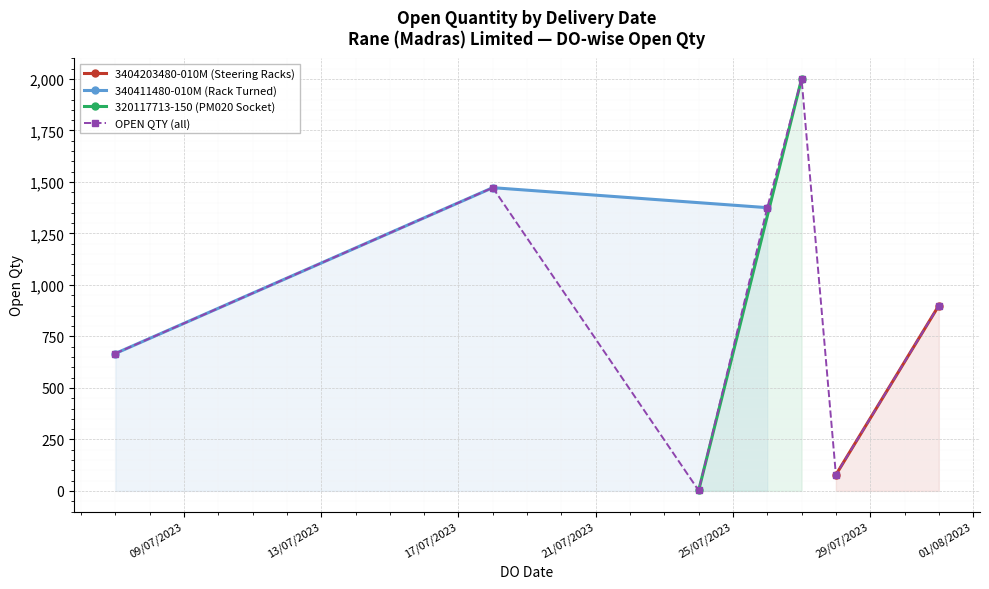

List the labels in order of value, smallest first.

24/07/2023, 28/07/2023, 07/07/2023, 31/07/2023, 26/07/2023, 18/07/2023, 27/07/2023